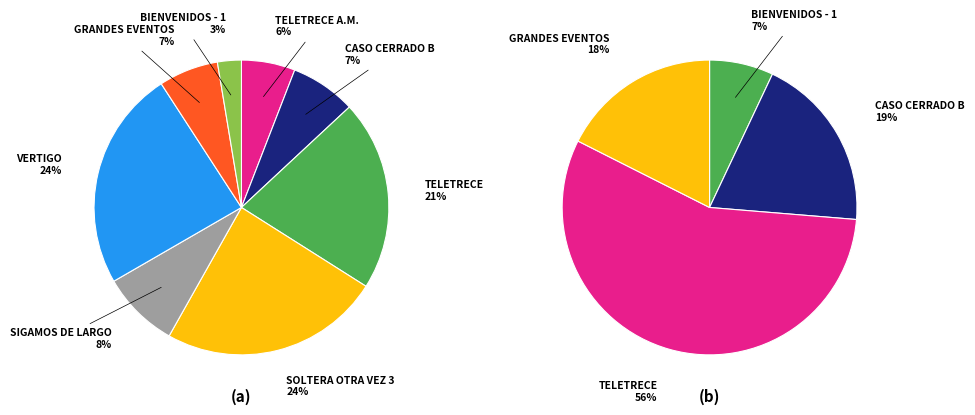

Which category has the biggest portion of the pie?

SOLTERA OTRA VEZ 3